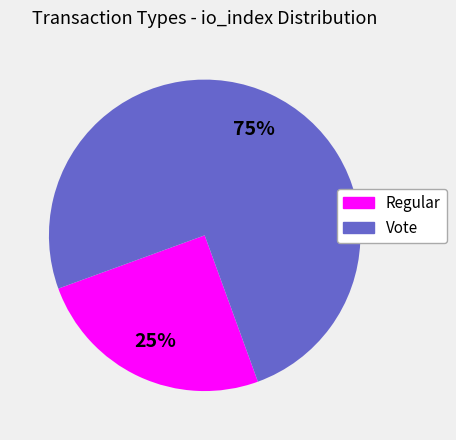

Is there a majority slice in this chart?

Yes